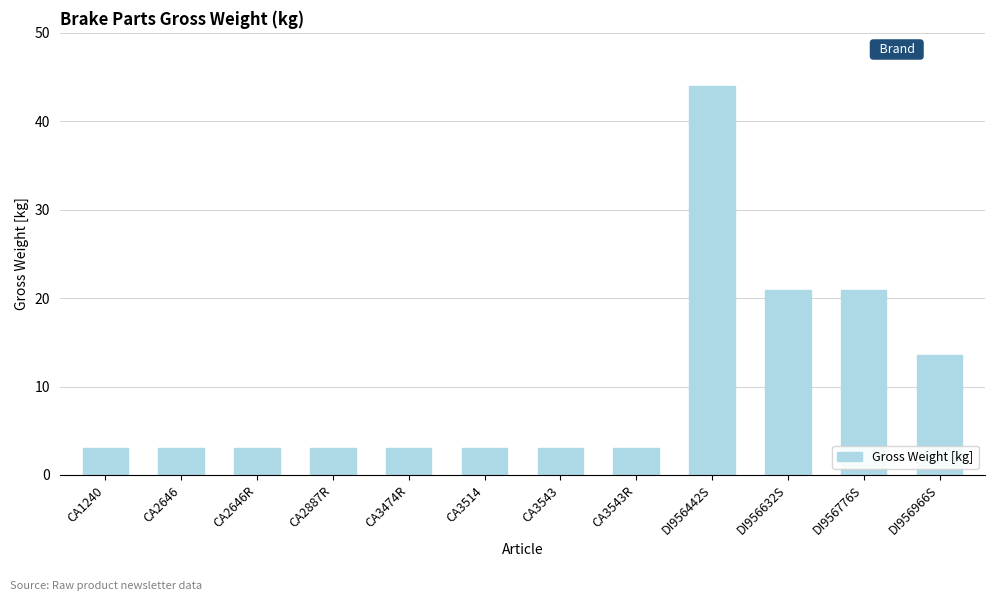

What is the sum of the values at CA3543R and CA3474R?

6.0